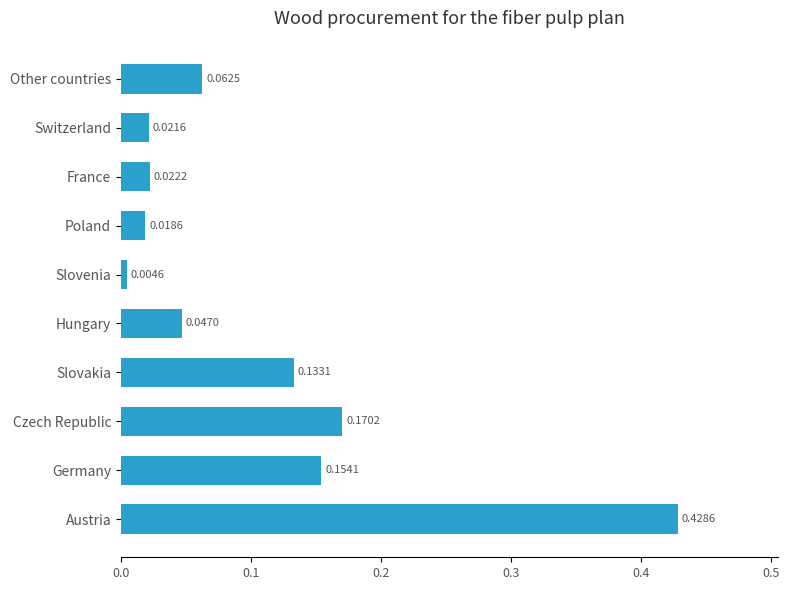

Which has a higher value, Austria or Czech Republic?

Austria